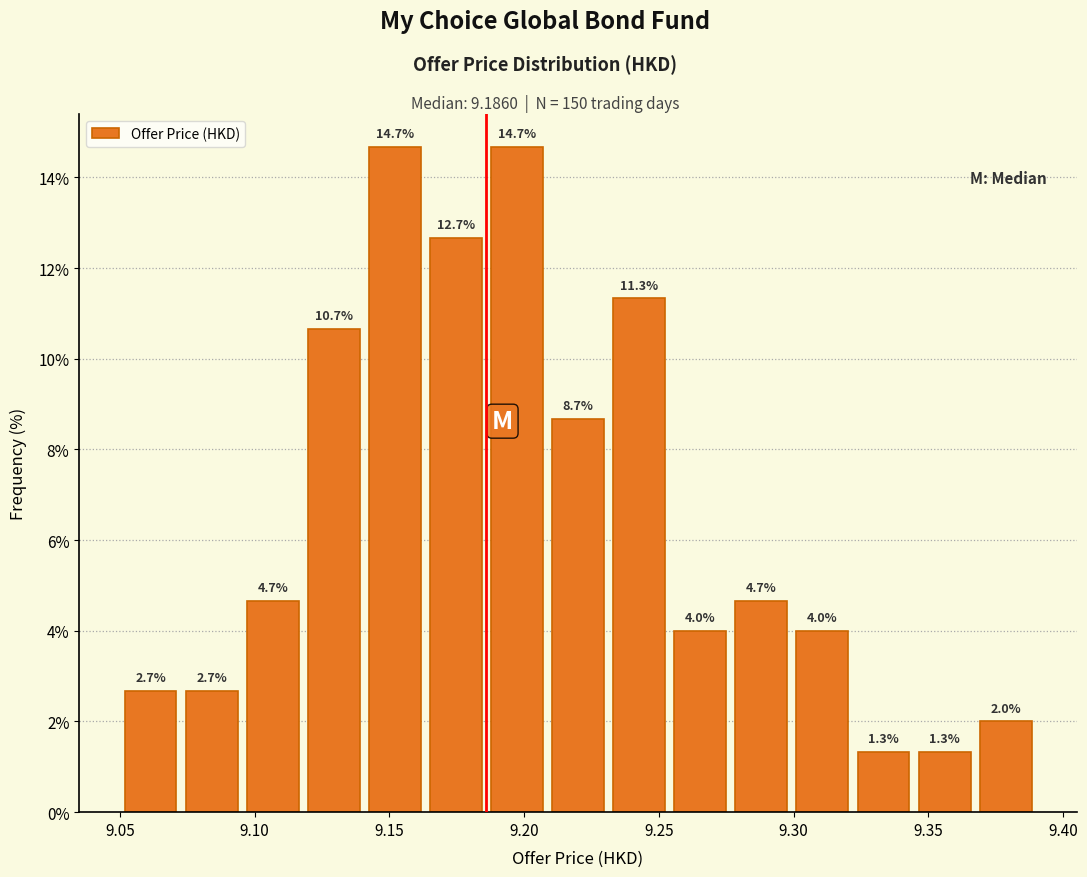

Reading left to right, transcribe this chart: for each bar, give the range it covers on the x-axis and its height. The bar edges are not printed on the chart, so give them approximately, as read against the axis.

9.050 to 9.075: 2.7
9.075 to 9.095: 2.7
9.095 to 9.120: 4.7
9.120 to 9.140: 10.7
9.140 to 9.165: 14.7
9.165 to 9.185: 12.7
9.185 to 9.210: 14.7
9.210 to 9.230: 8.7
9.230 to 9.255: 11.3
9.255 to 9.275: 4.0
9.275 to 9.300: 4.7
9.300 to 9.320: 4.0
9.320 to 9.345: 1.3
9.345 to 9.365: 1.3
9.365 to 9.390: 2.0